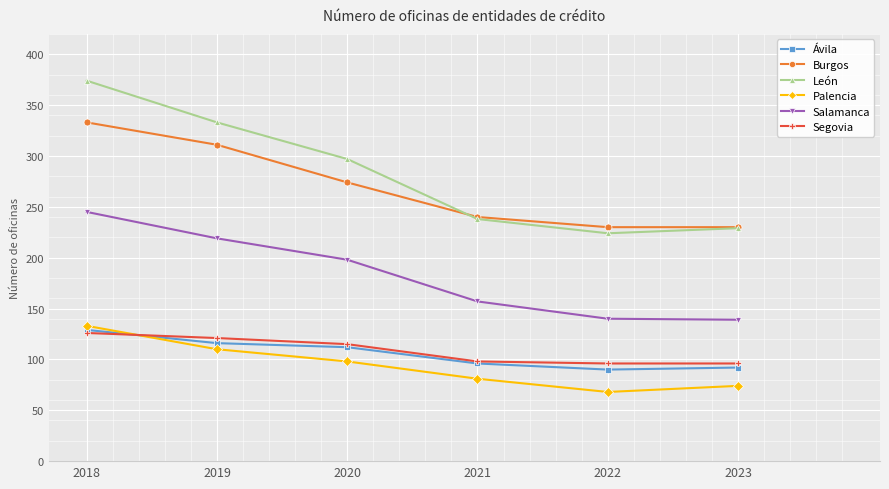

How many series are shown in this chart?

6